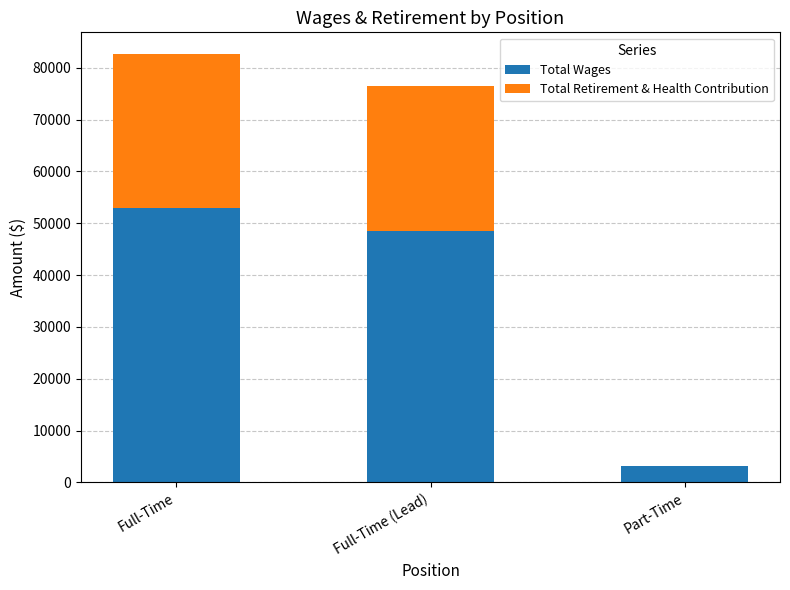

The Total Wages series shows 52988 at Full-Time. True or false?

True